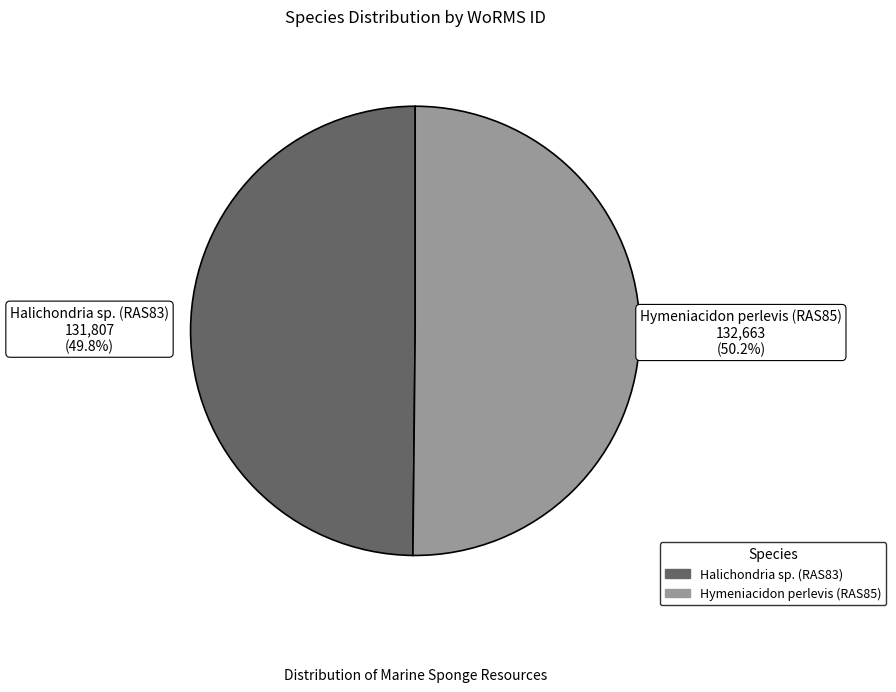

Is the sum of Hymeniacidon perlevis (RAS85) and Halichondria sp. (RAS83) greater than half?

Yes